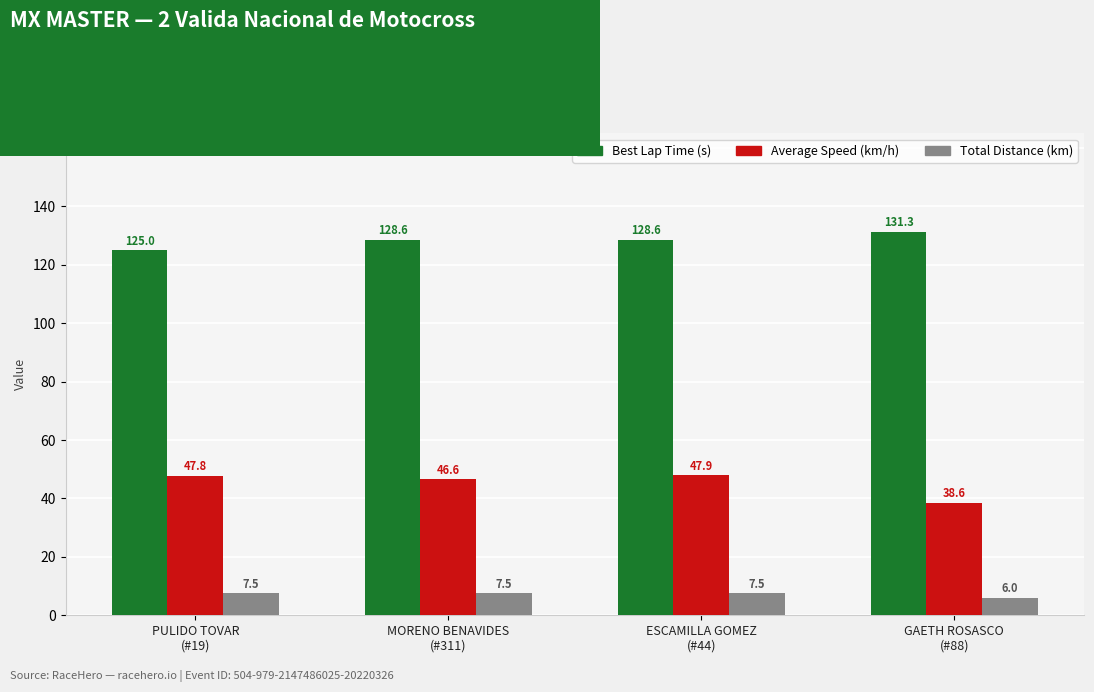

Where does the Total Distance (km) series first go above 7?

PULIDO TOVAR
(#19)